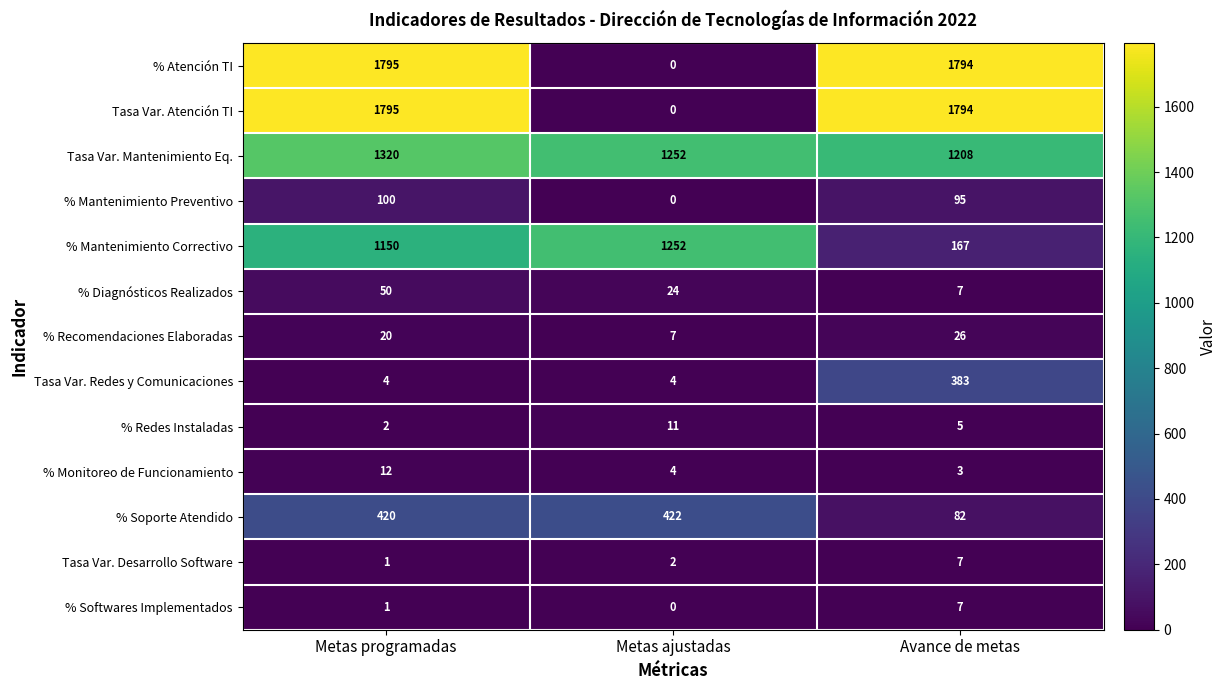

At which category does the chart reach its peak across all series?

Metas programadas